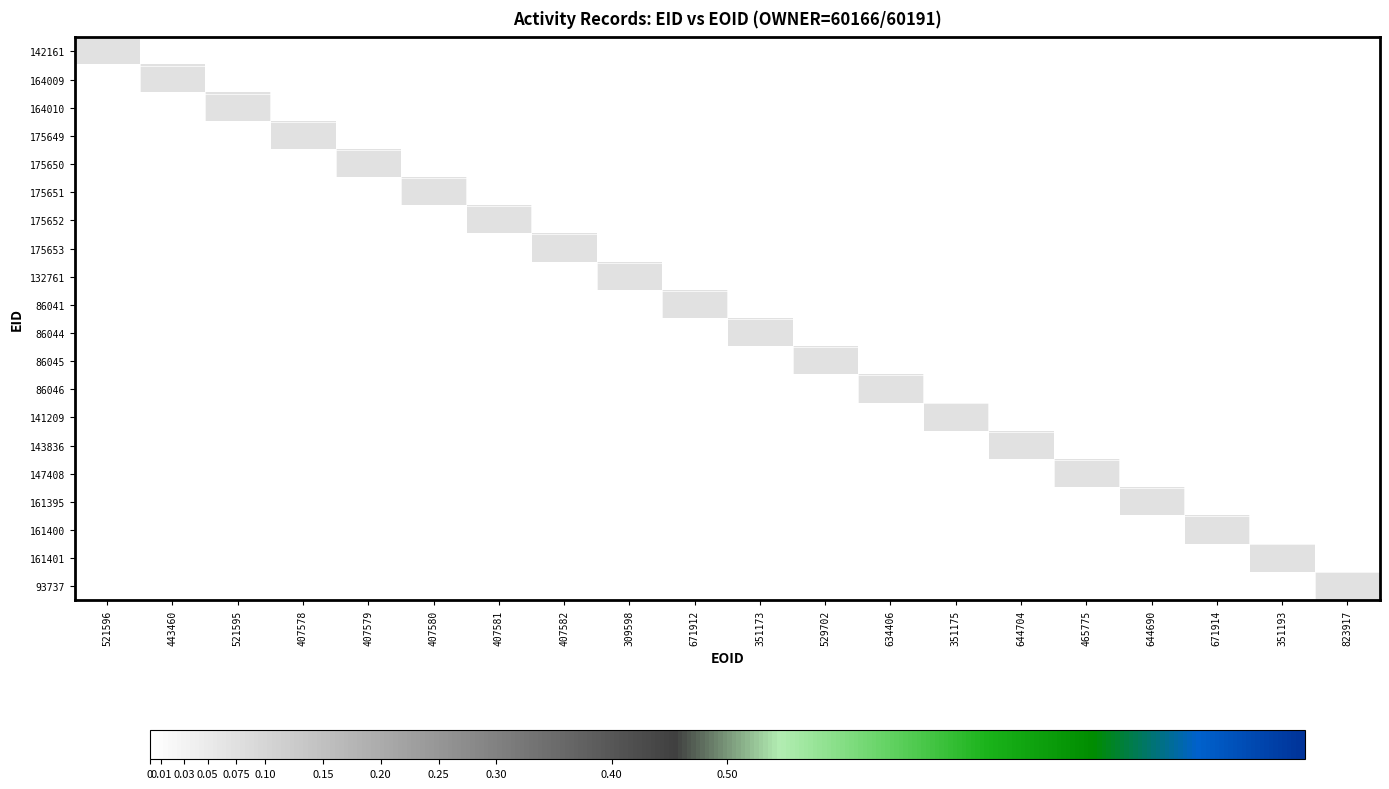

Rank the series by their maximum value, from highest to lowest.

93737, 142161, 164009, 164010, 175649, 175650, 175651, 175652, 175653, 132761, 86041, 86044, 86045, 86046, 141209, 143836, 147408, 161395, 161400, 161401